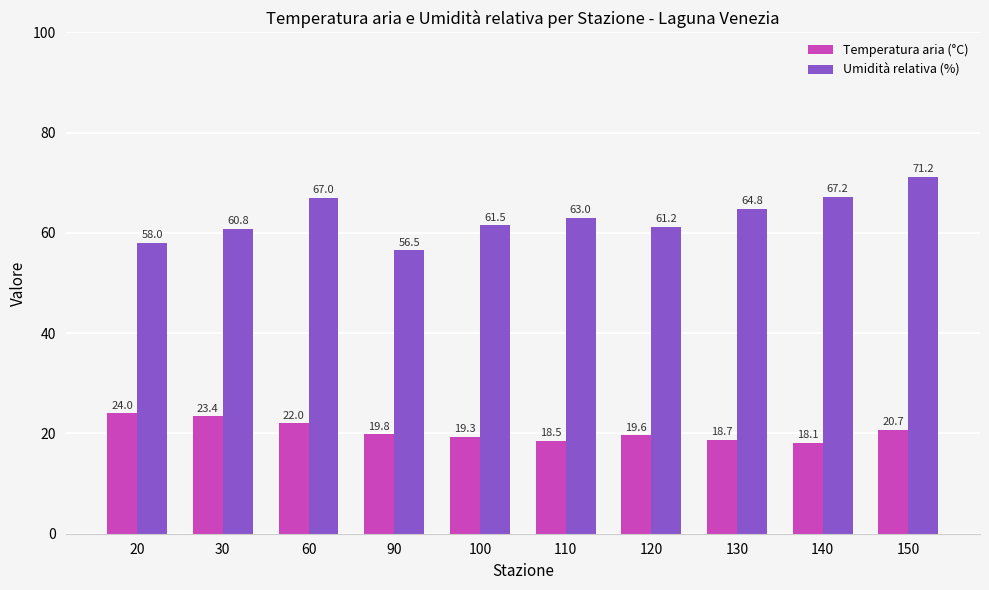

Which series has the largest range (max minus min)?

Umidità relativa (%)